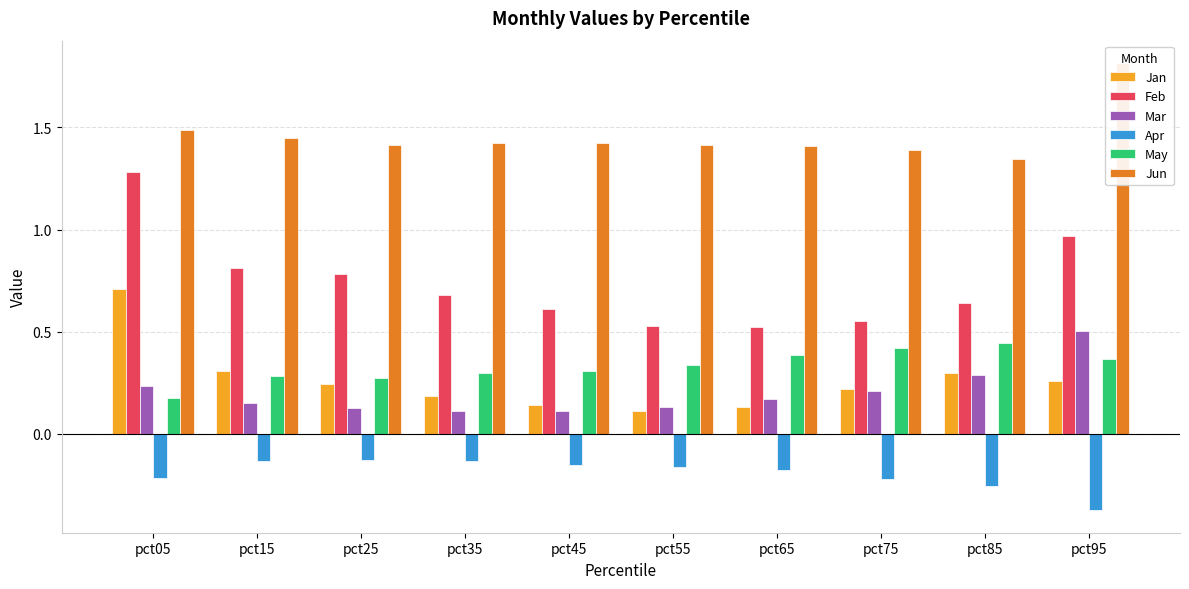

Which category has the highest value in the Mar series?

pct95